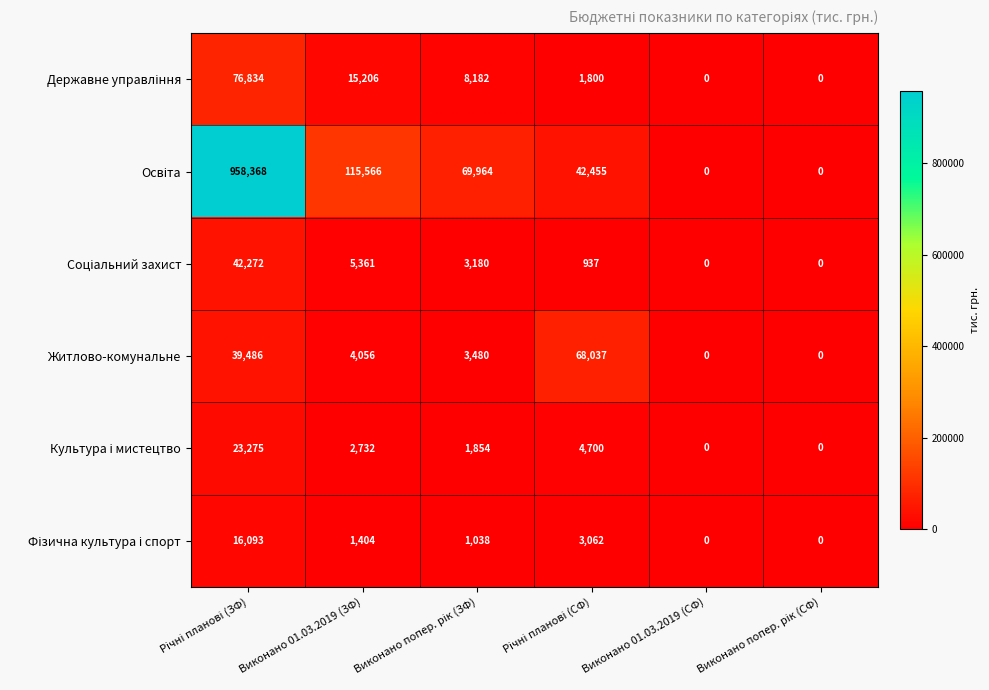

What is the maximum value shown in the chart?

958368